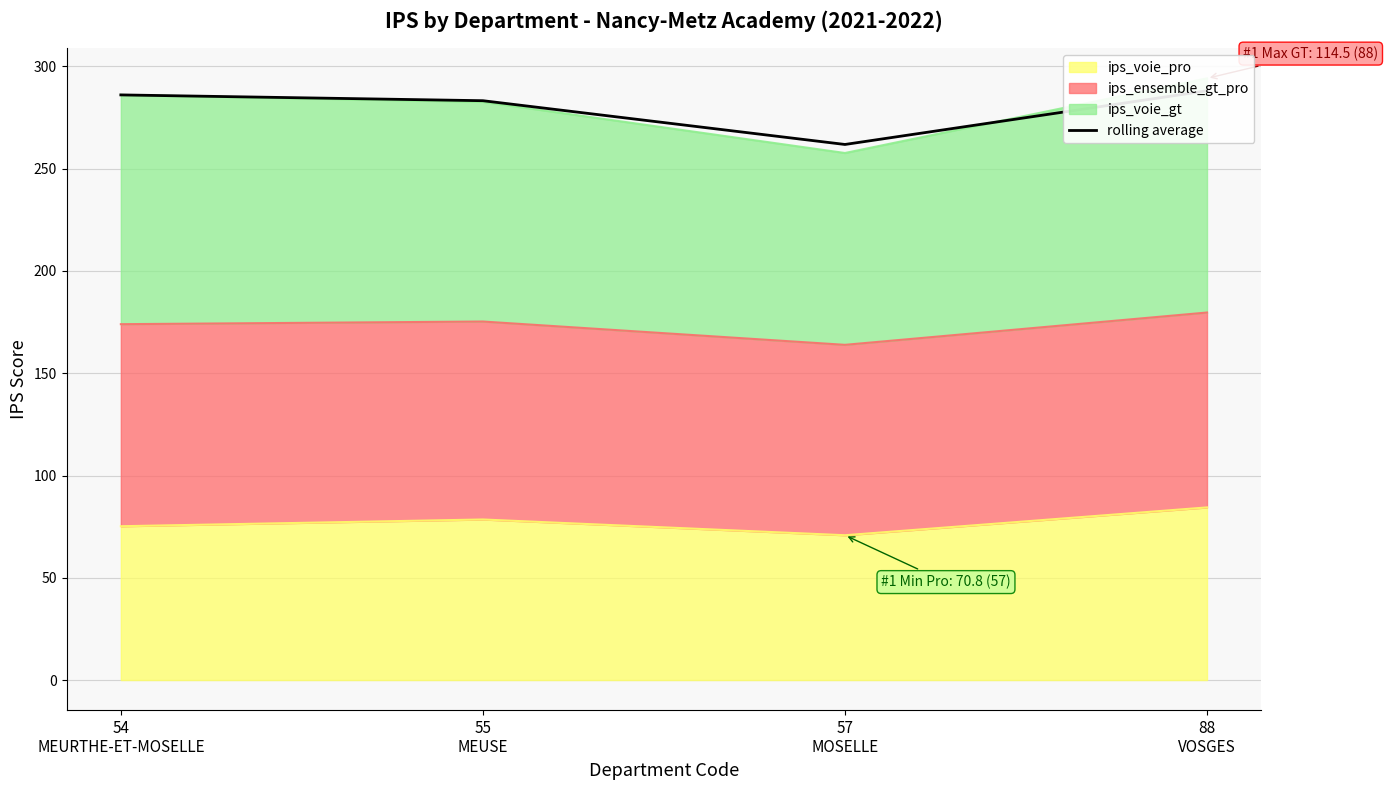

True or false: the data has more than 0 interior local peaks.

False